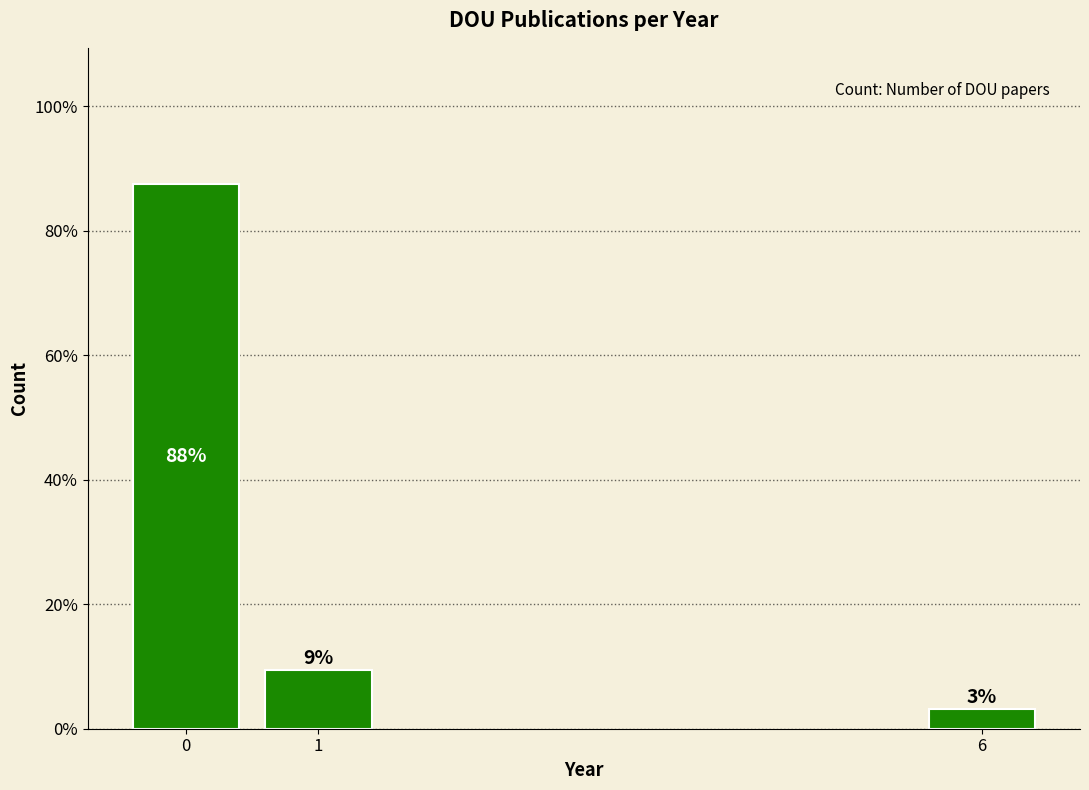

Does the chart contain any negative values?

No